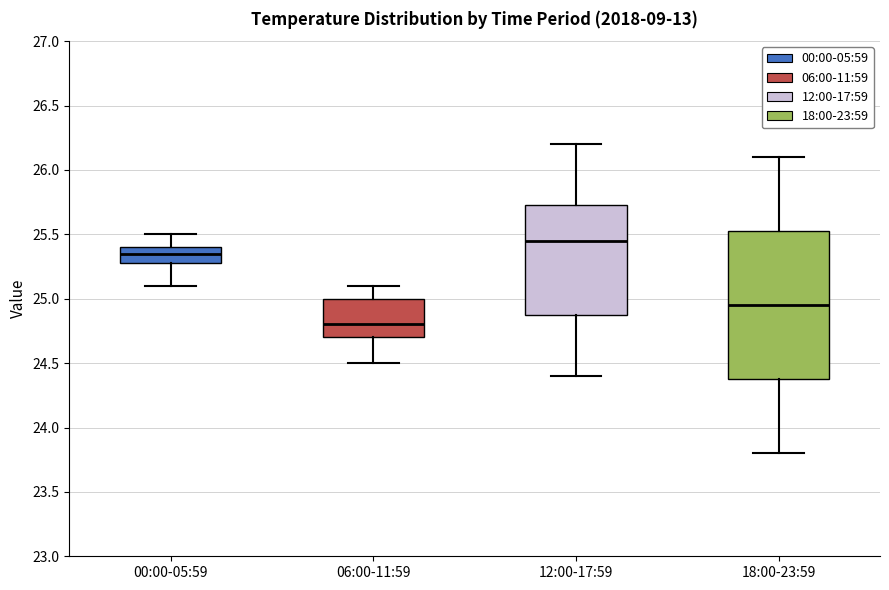

Where does the median line of the box for 12:00-17:59 sit on the y-axis? The values are not printed on the chart, so give them approximately, as read against the axis.

25.45